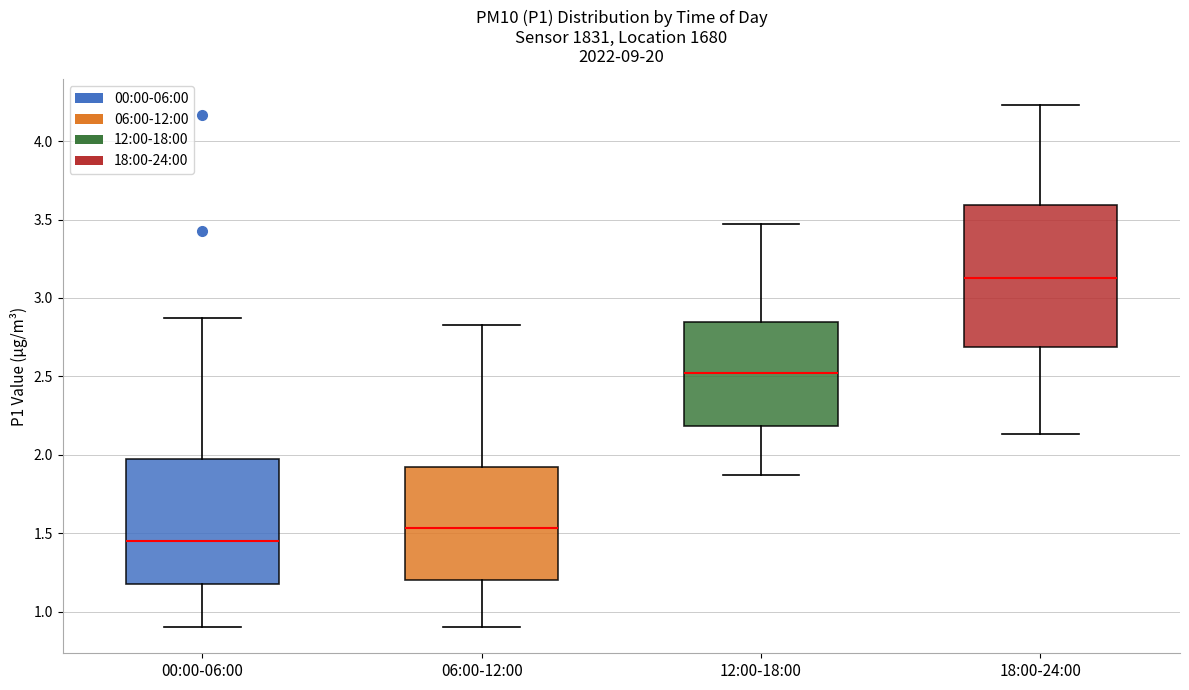

Which box's median line is the highest?

18:00-24:00